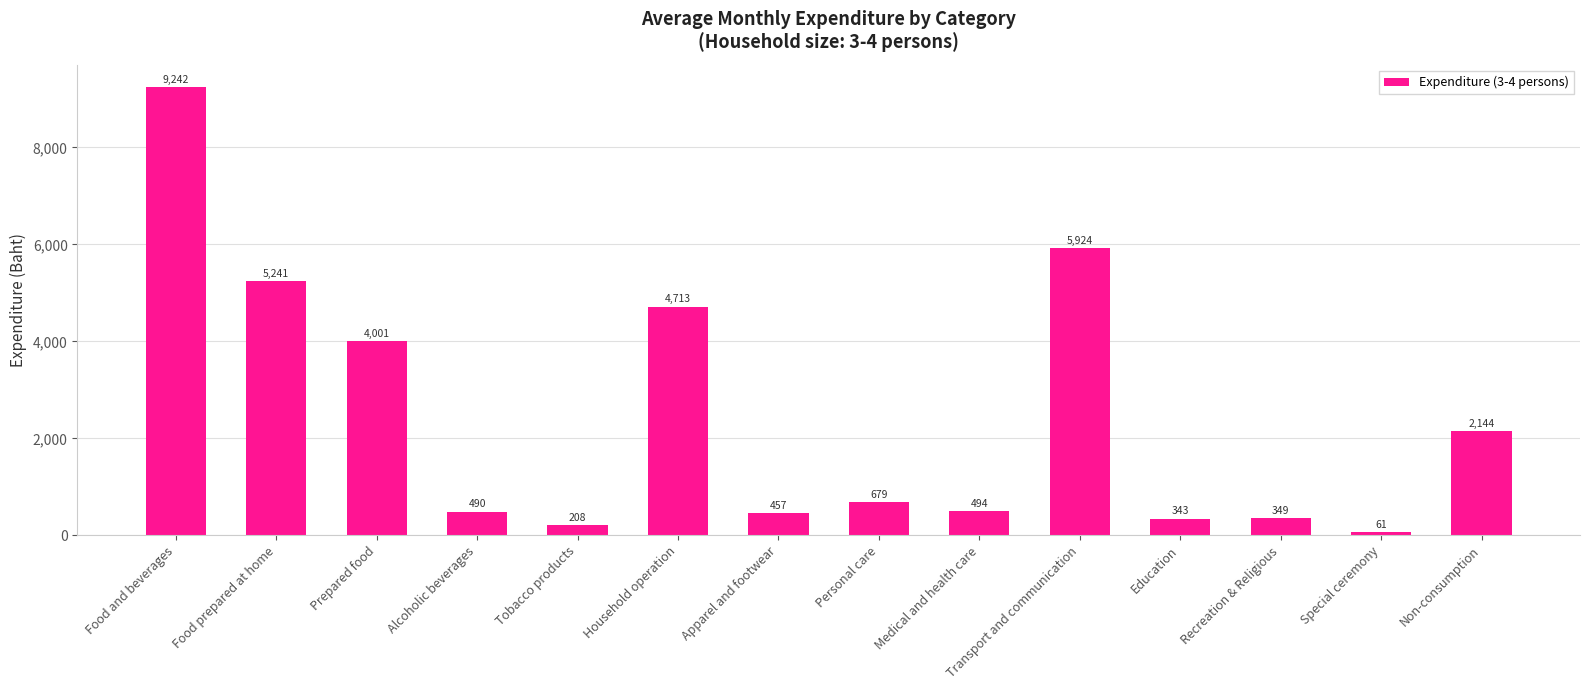

What is the difference between the maximum and minimum values?

9181